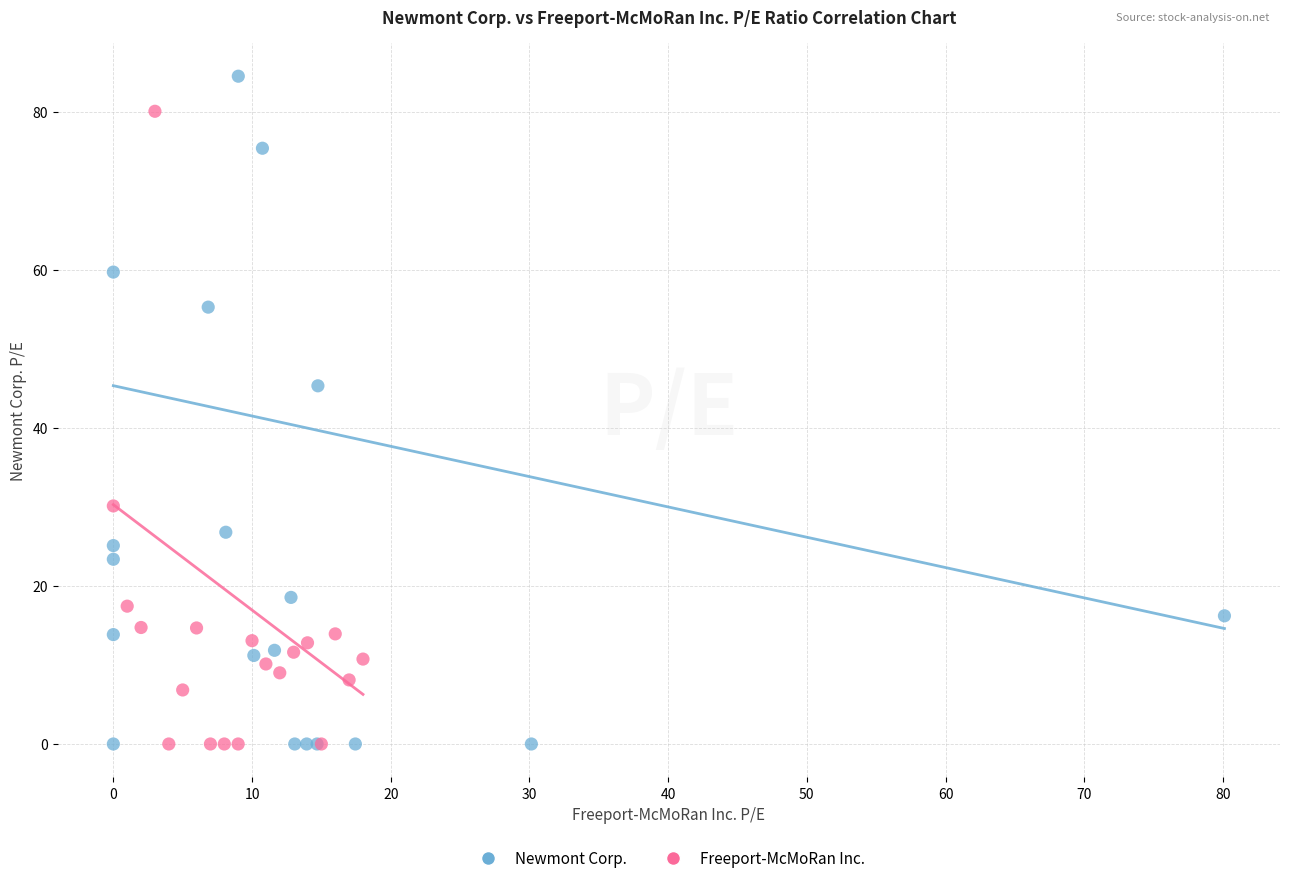

Which series reaches the maximum Y coordinate?

Newmont Corp.